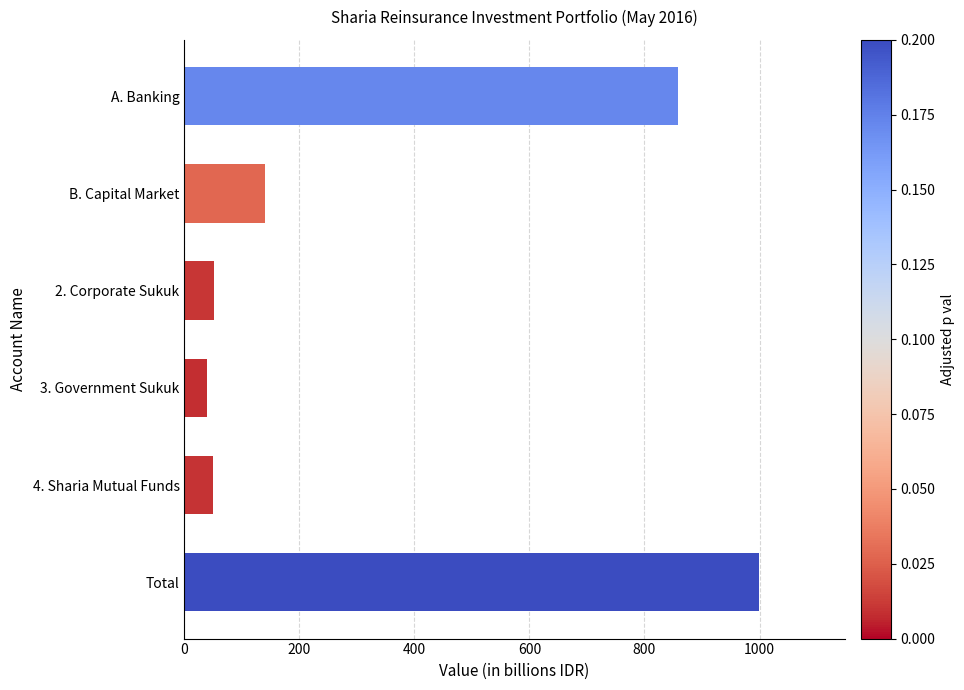

What value does the data have at B. Capital Market?

140.1